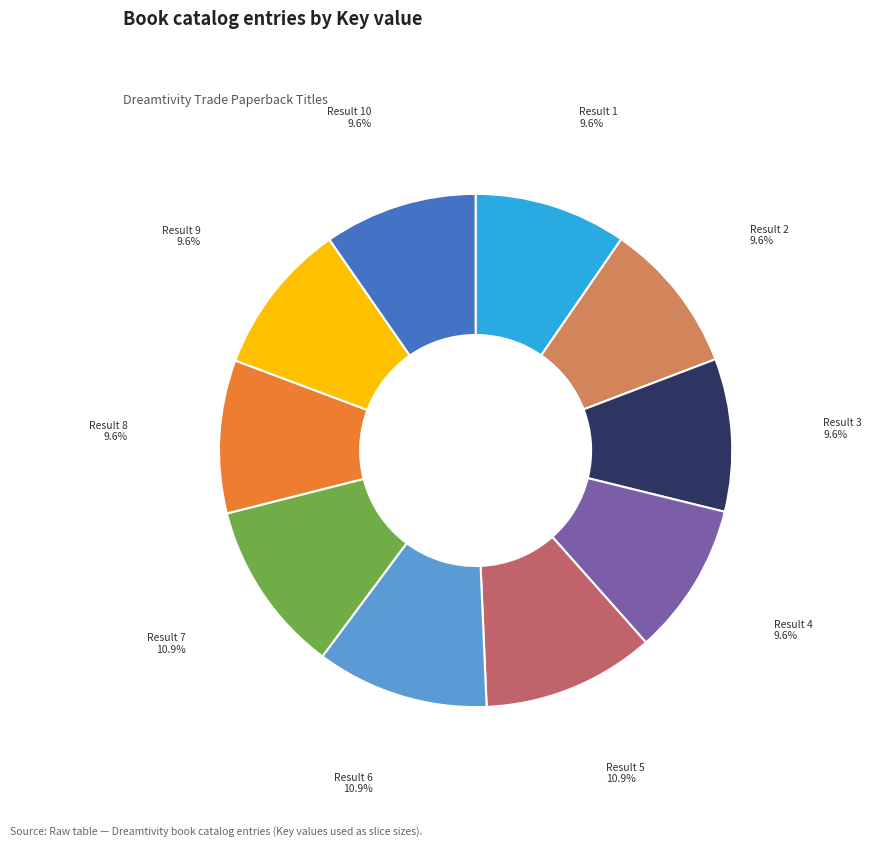

Is there a majority slice in this chart?

No